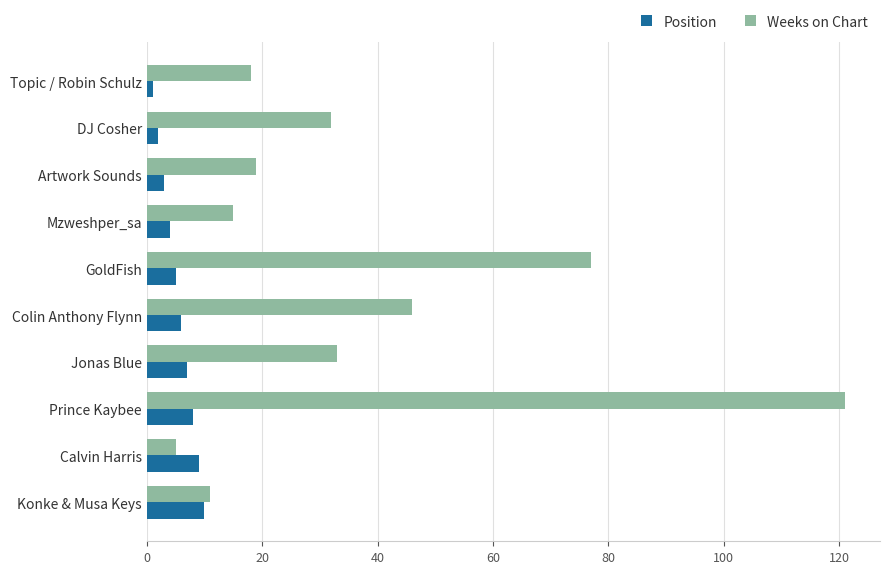

The value of Weeks on Chart at GoldFish is 77. True or false?

True